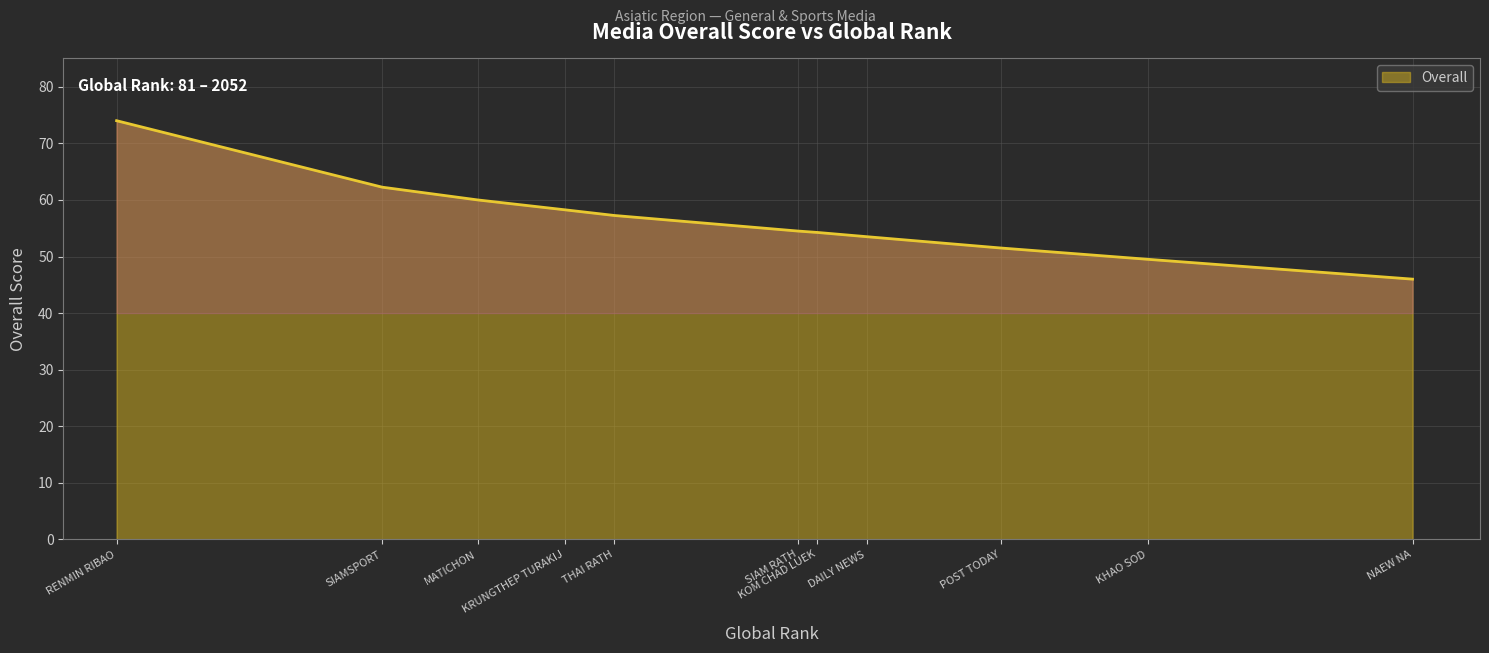

What is the minimum value shown in the chart?

46.0